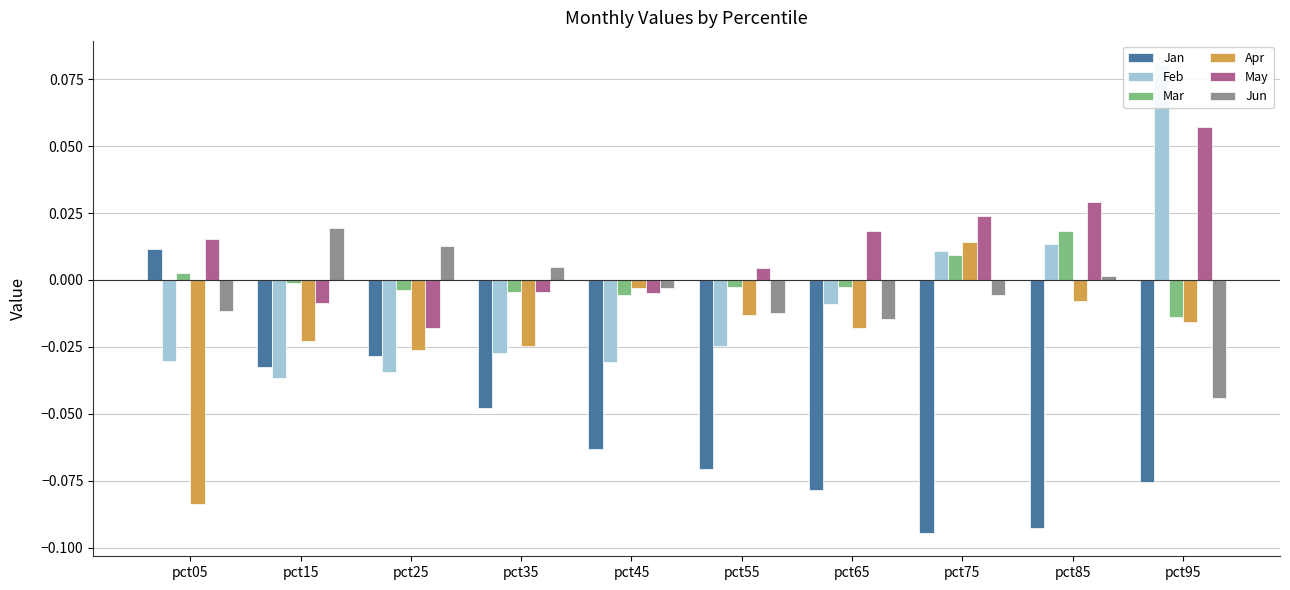

List the labels in order of Jun value, largest first.

pct15, pct25, pct35, pct85, pct45, pct75, pct05, pct55, pct65, pct95